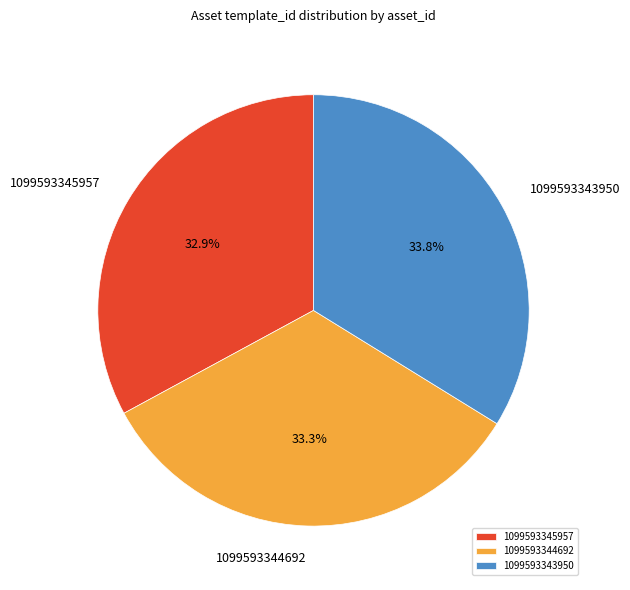

What percentage is the 1099593344692 slice, to the nearest percent?

33%